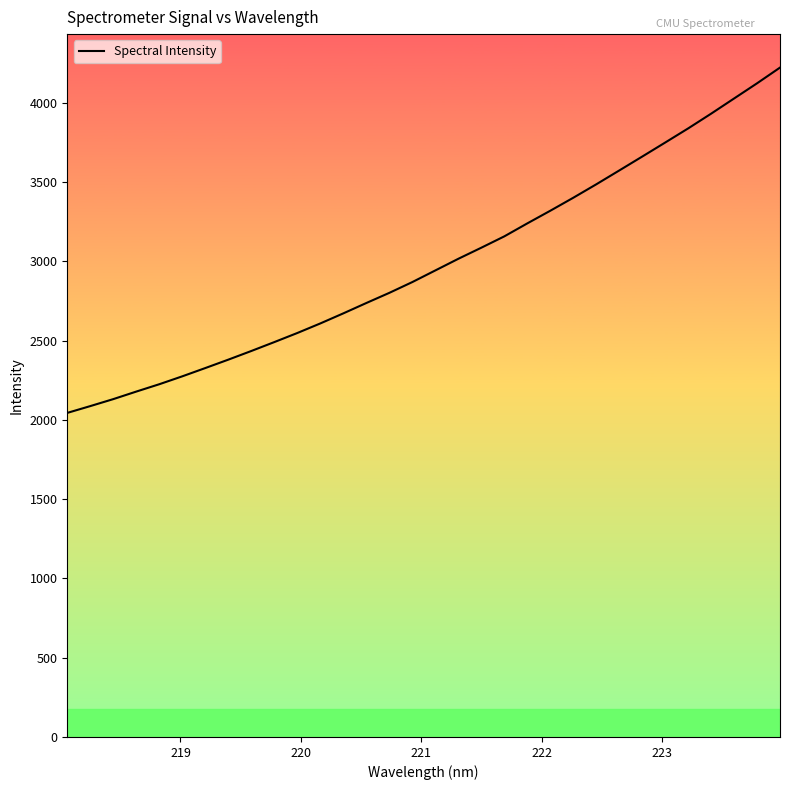

What is the minimum value shown in the chart?

2044.4